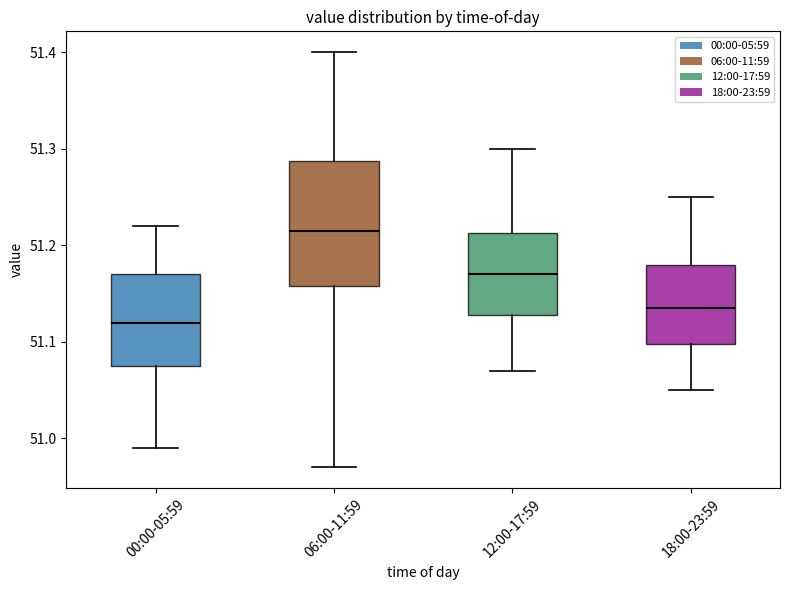

Where is the upper edge of the box for 18:00-23:59 on the y-axis? The values are not printed on the chart, so give them approximately, as read against the axis.

51.18